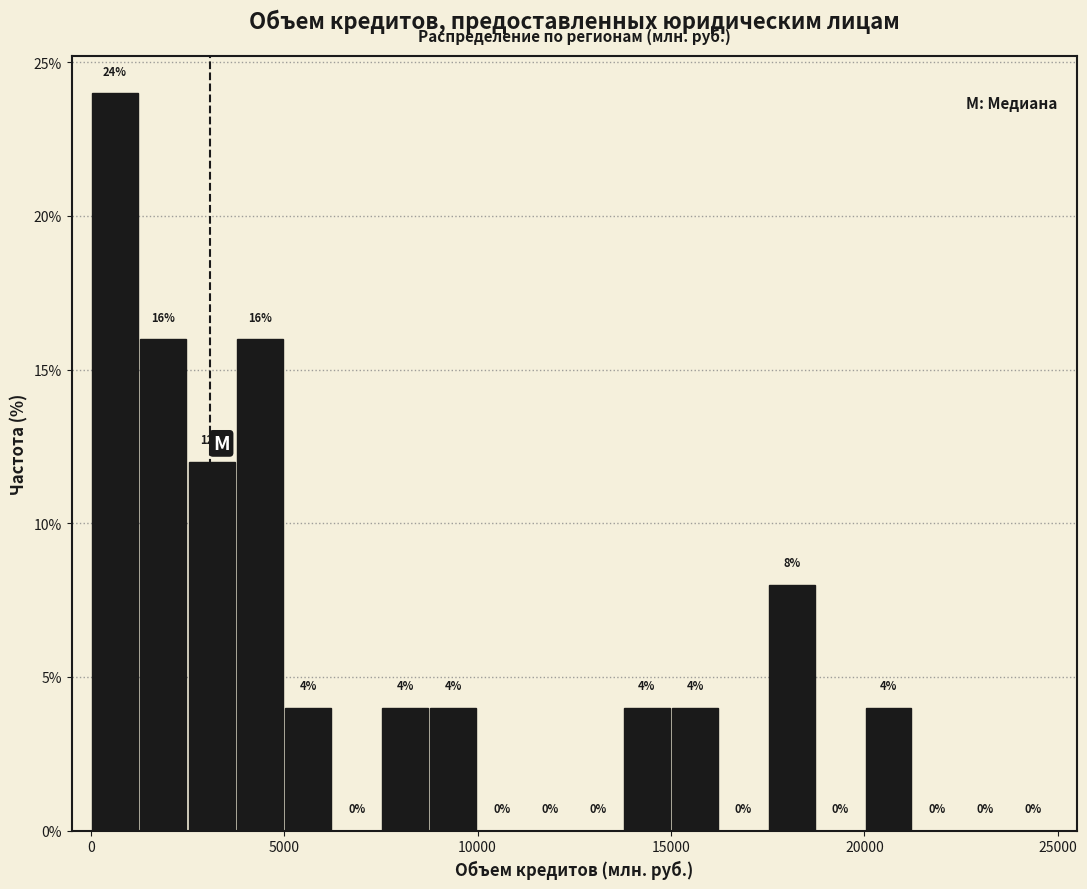

Around what value on the x-axis is the tallest bar? Give the approximate position of its centre, as read against the axis.

500